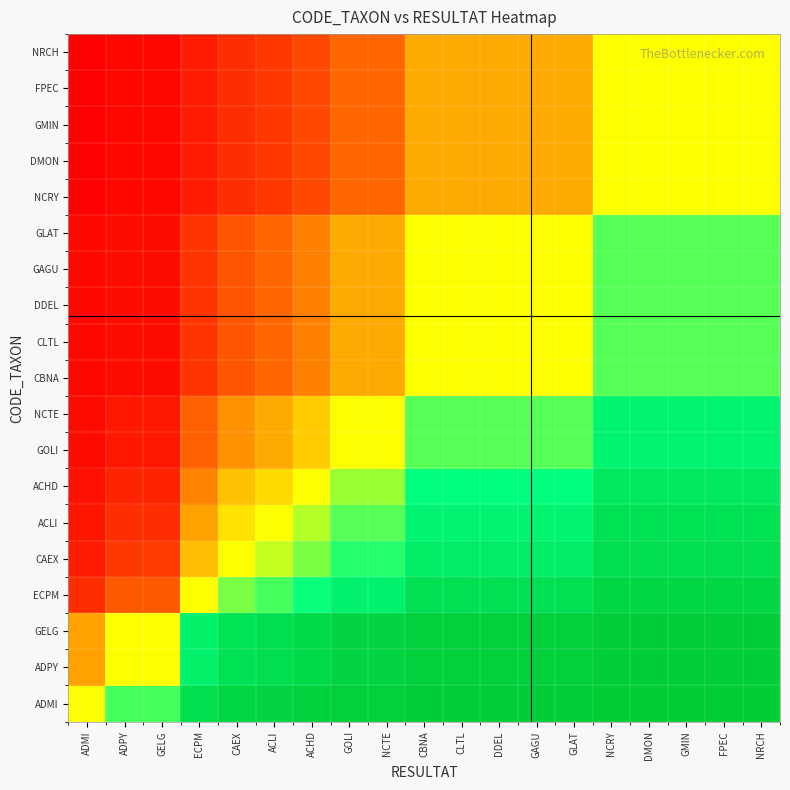

At ACLI, list the series in order from largest to smallest.

ADMI, ADPY, GELG, ECPM, CAEX, ACLI, ACHD, GOLI, NCTE, CBNA, CLTL, DDEL, GAGU, GLAT, NCRY, DMON, GMIN, FPEC, NRCH